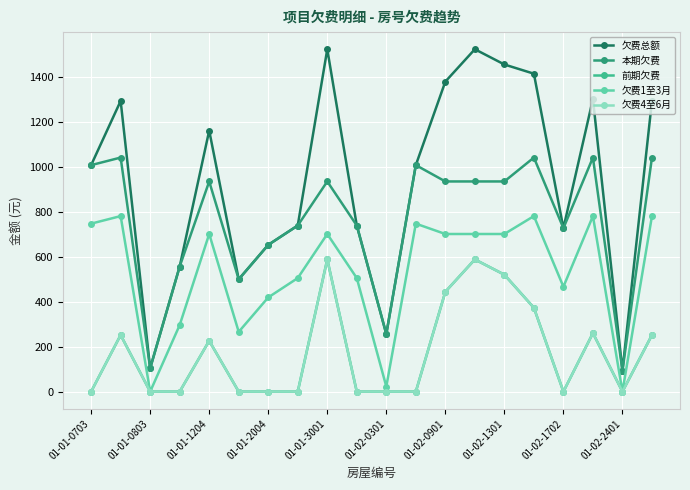

How many distinct data groups are displayed?

5